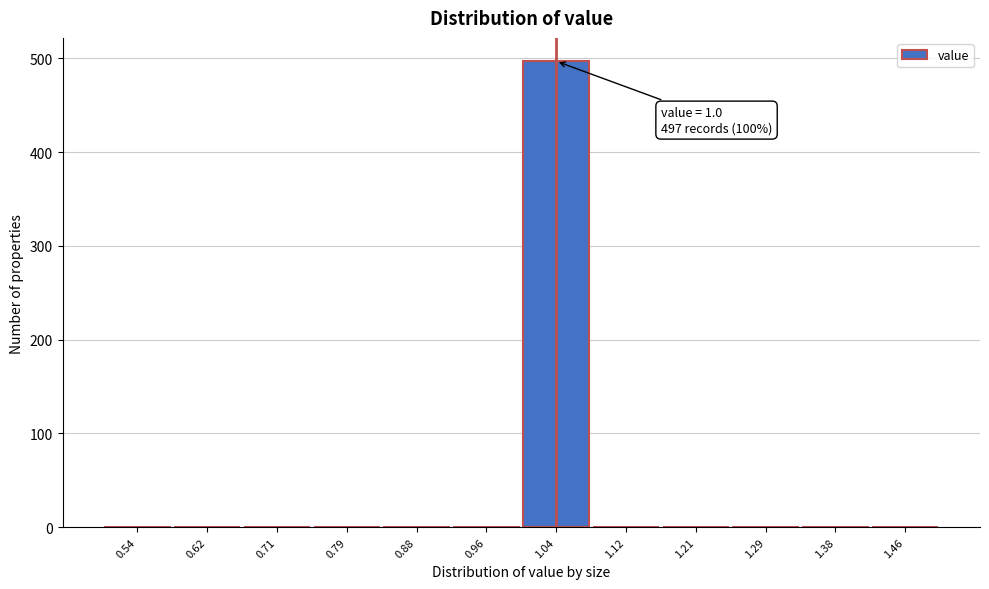

Which range on the x-axis has the tallest bar?

1.00 to 1.08